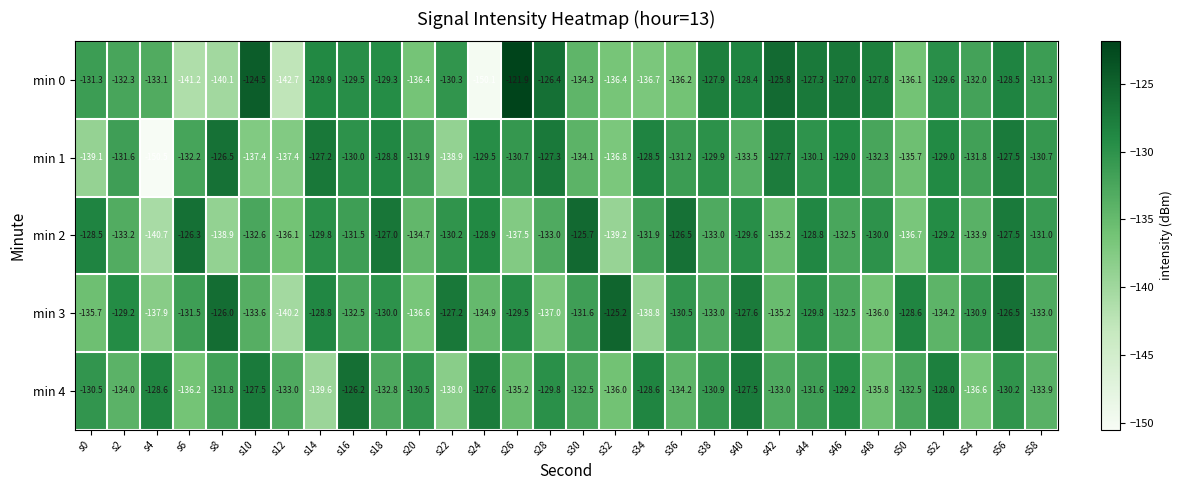

Is the value of min 3 at s14 greater than the value of min 2 at s0?

No